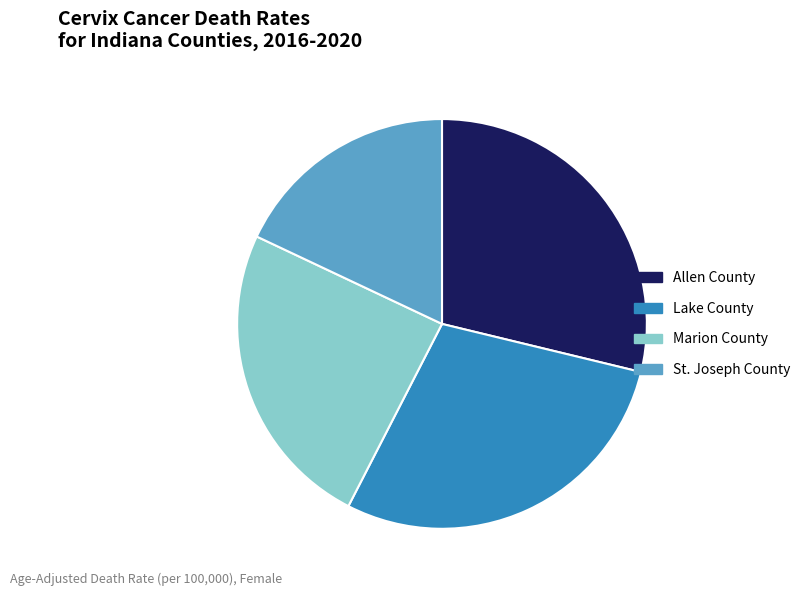

Combined, do Lake County and Marion County account for over 50%?

Yes